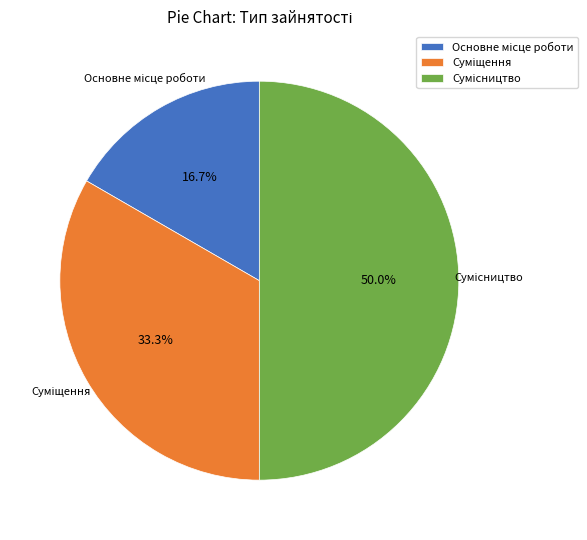

How many slices are in this pie chart?

3